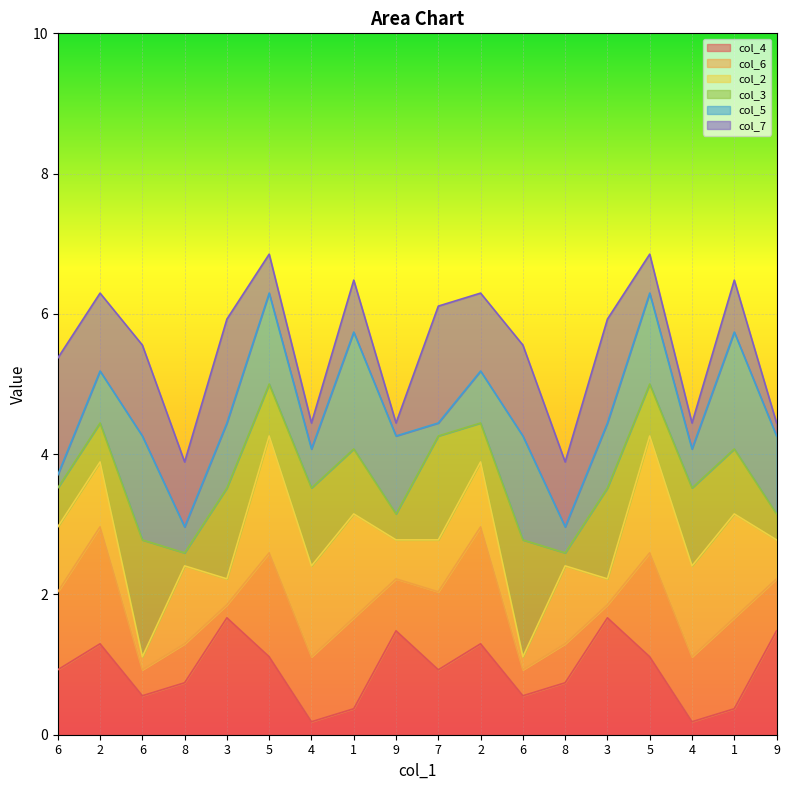

Rank the series by their maximum value, from highest to lowest.

col_4, col_6, col_2, col_3, col_5, col_7